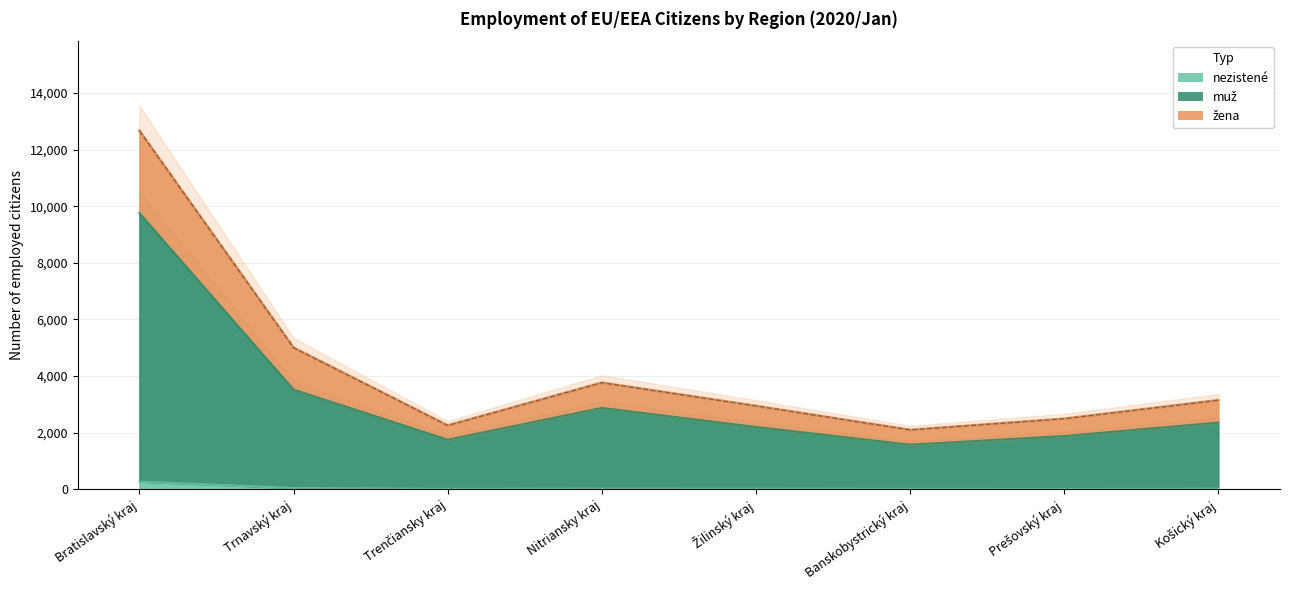

Which series has the largest total across all categories?

žena